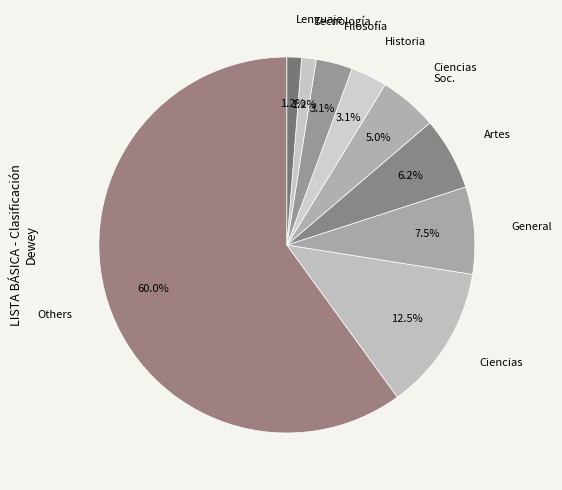

Count the number of slices in the pie.

9